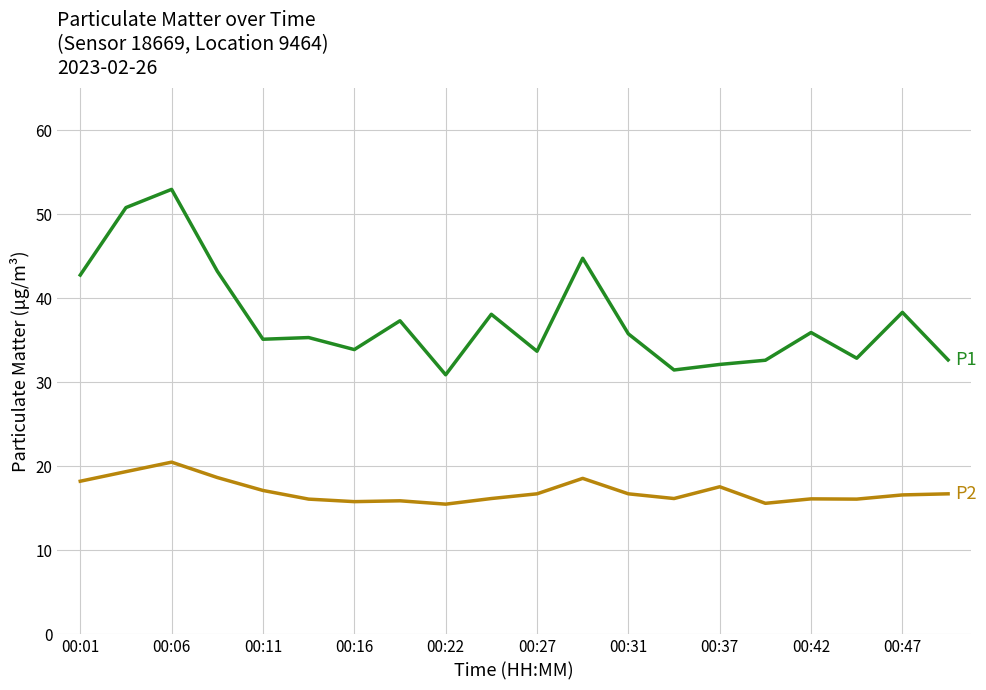

What is the greatest value displayed?

53.0